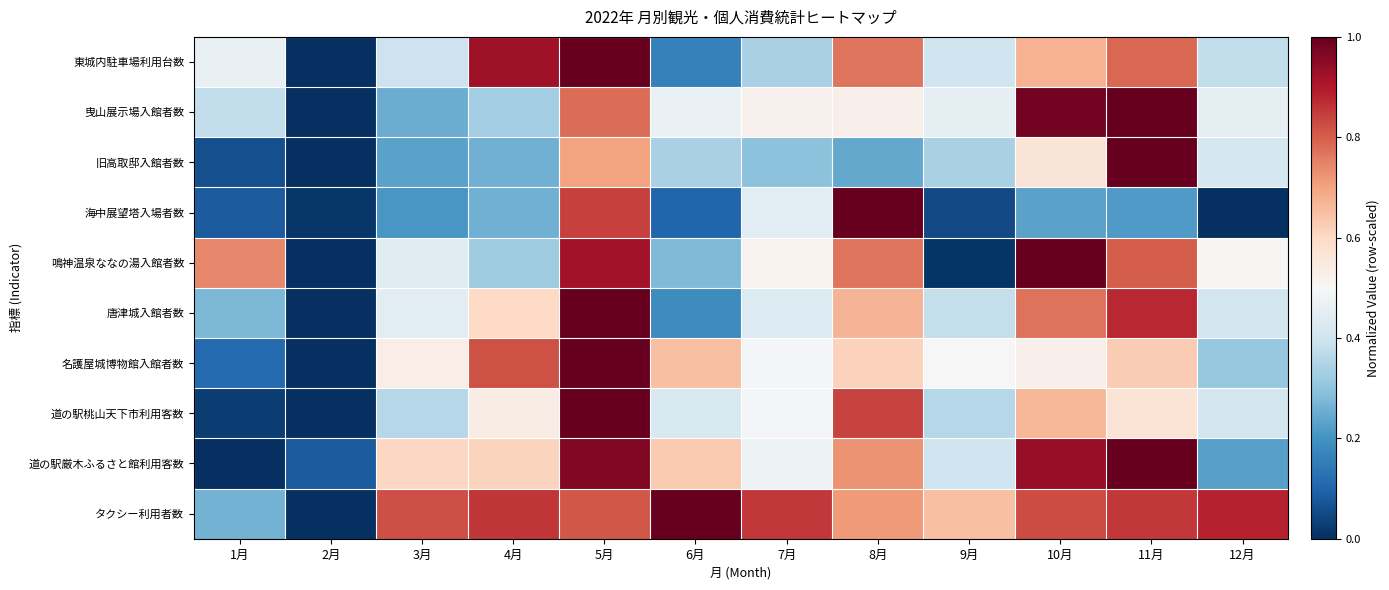

Reading left to right, transcribe all the data shown in this chart.

東城内駐車場利用台数: 1月=0.5	2月=0.0	3月=0.4	4月=0.9	5月=1.0	6月=0.2	7月=0.3	8月=0.8	9月=0.4	10月=0.7	11月=0.8	12月=0.4
曳山展示場入館者数: 1月=0.4	2月=0.0	3月=0.3	4月=0.3	5月=0.8	6月=0.5	7月=0.5	8月=0.5	9月=0.5	10月=1.0	11月=1.0	12月=0.5
旧高取邸入館者数: 1月=0.1	2月=0.0	3月=0.2	4月=0.3	5月=0.7	6月=0.3	7月=0.3	8月=0.2	9月=0.3	10月=0.6	11月=1.0	12月=0.4
海中展望塔入場者数: 1月=0.1	2月=0.0	3月=0.2	4月=0.3	5月=0.8	6月=0.1	7月=0.4	8月=1.0	9月=0.0	10月=0.2	11月=0.2	12月=0.0
鳴神温泉ななの湯入館者数: 1月=0.7	2月=0.0	3月=0.4	4月=0.3	5月=0.9	6月=0.3	7月=0.5	8月=0.8	9月=0.0	10月=1.0	11月=0.8	12月=0.5
唐津城入館者数: 1月=0.3	2月=0.0	3月=0.4	4月=0.6	5月=1.0	6月=0.2	7月=0.4	8月=0.7	9月=0.4	10月=0.8	11月=0.9	12月=0.4
名護屋城博物館入館者数: 1月=0.1	2月=0.0	3月=0.5	4月=0.8	5月=1.0	6月=0.6	7月=0.5	8月=0.6	9月=0.5	10月=0.5	11月=0.6	12月=0.3
道の駅桃山天下市利用客数: 1月=0.0	2月=0.0	3月=0.4	4月=0.5	5月=1.0	6月=0.4	7月=0.5	8月=0.8	9月=0.4	10月=0.7	11月=0.6	12月=0.4
道の駅厳木ふるさと館利用客数: 1月=0.0	2月=0.1	3月=0.6	4月=0.6	5月=1.0	6月=0.6	7月=0.5	8月=0.7	9月=0.4	10月=0.9	11月=1.0	12月=0.2
タクシー利用者数: 1月=0.3	2月=0.0	3月=0.8	4月=0.9	5月=0.8	6月=1.0	7月=0.9	8月=0.7	9月=0.7	10月=0.8	11月=0.9	12月=0.9